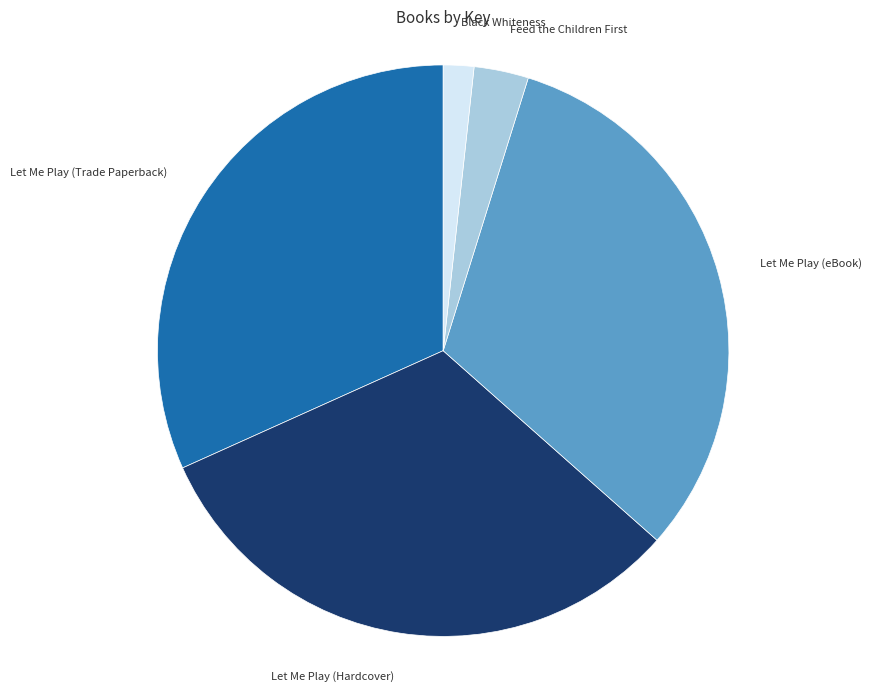

What is the smallest slice in the pie chart?

Black Whiteness